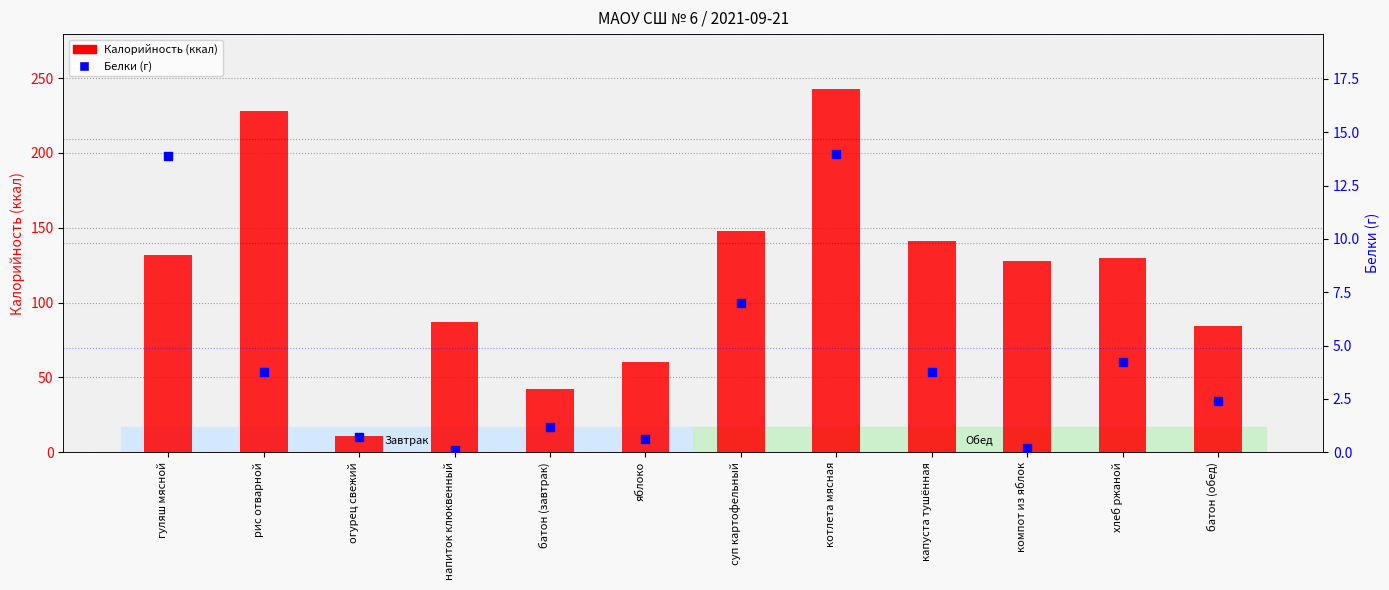

Which series has the largest Y range (max minus min)?

Калорийность (ккал)